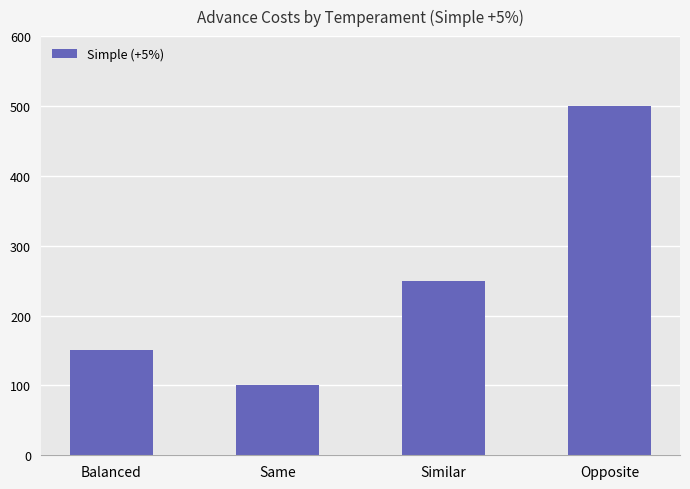

Which category has the highest value across all series?

Opposite